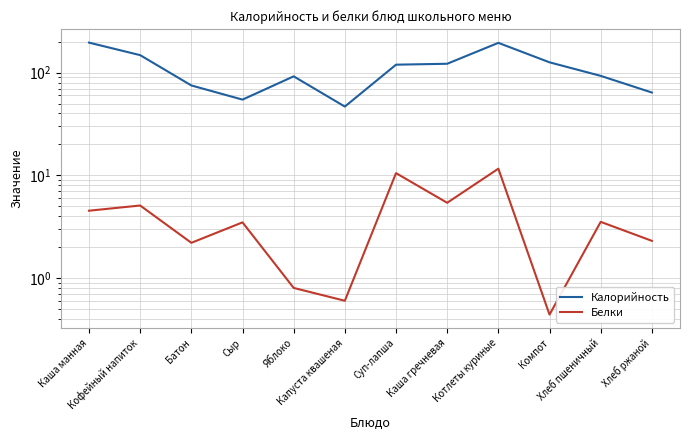

What are all the series names shown in the legend?

Калорийность, Белки